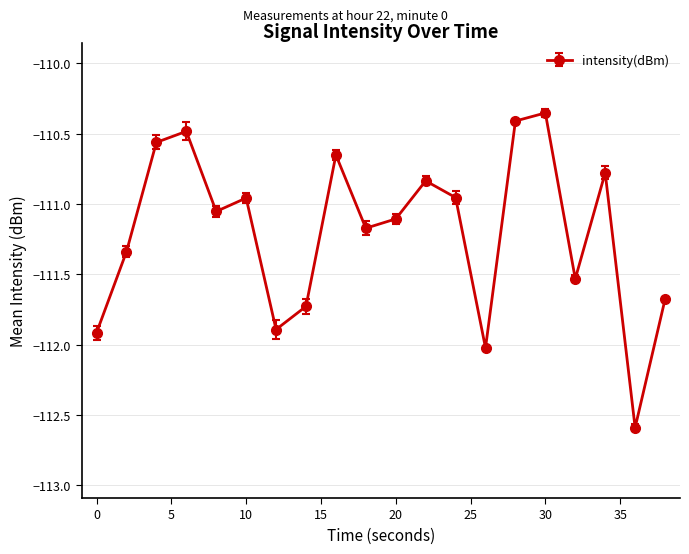

What is the average value?

-111.2